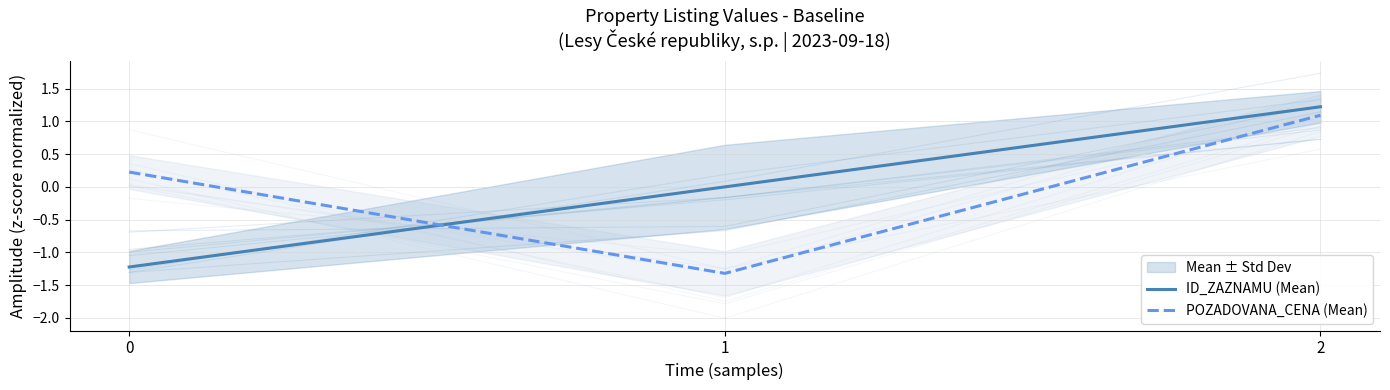

At which category is the sum across all series the highest?

2